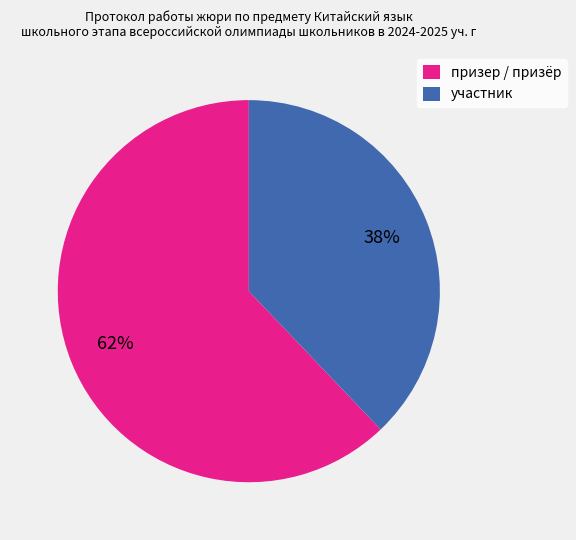

To the nearest percent, what is the difference between the участник and призер / призёр slice percentages?

24%